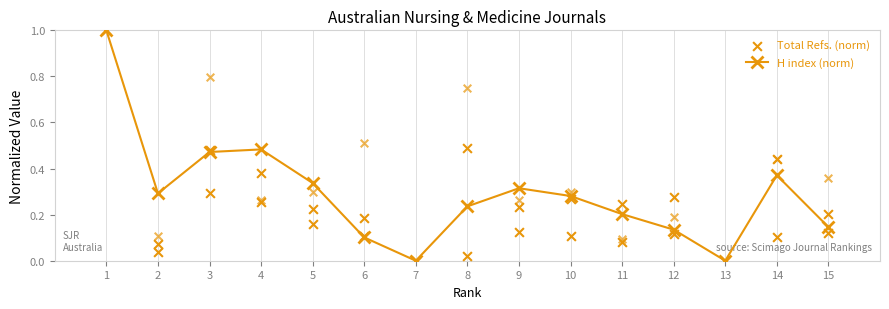

Which series contains the lowest Y value?

H index (norm)